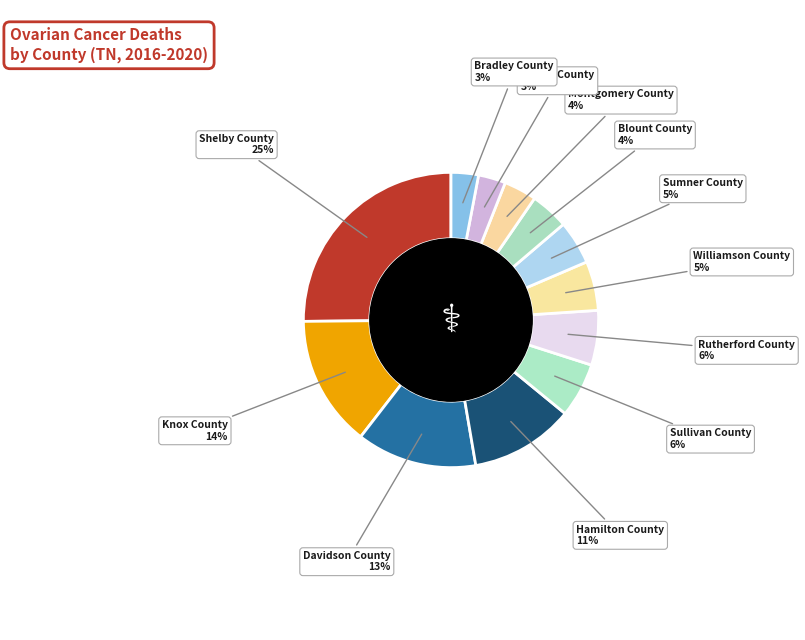

How many segments does this pie chart have?

12